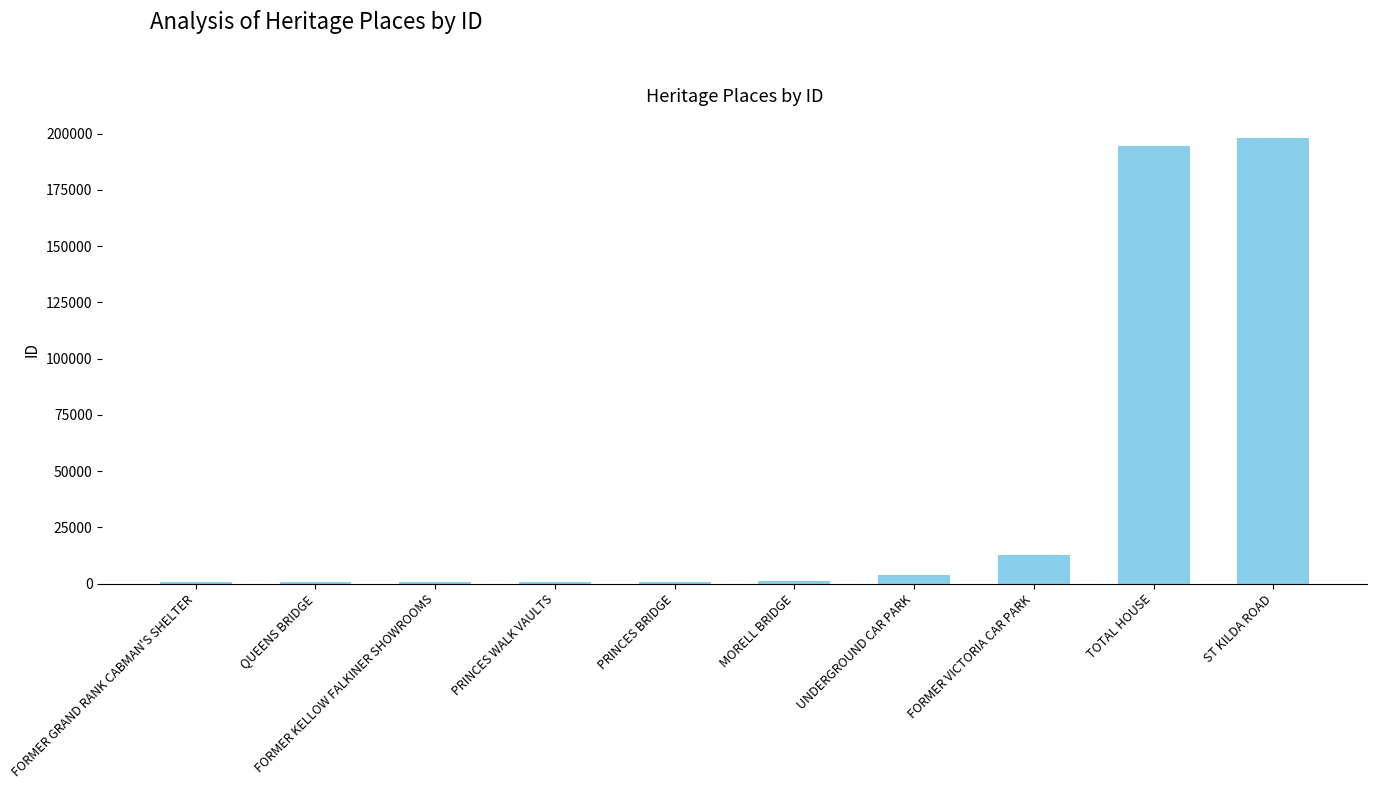

What is the sum of all values?

413898